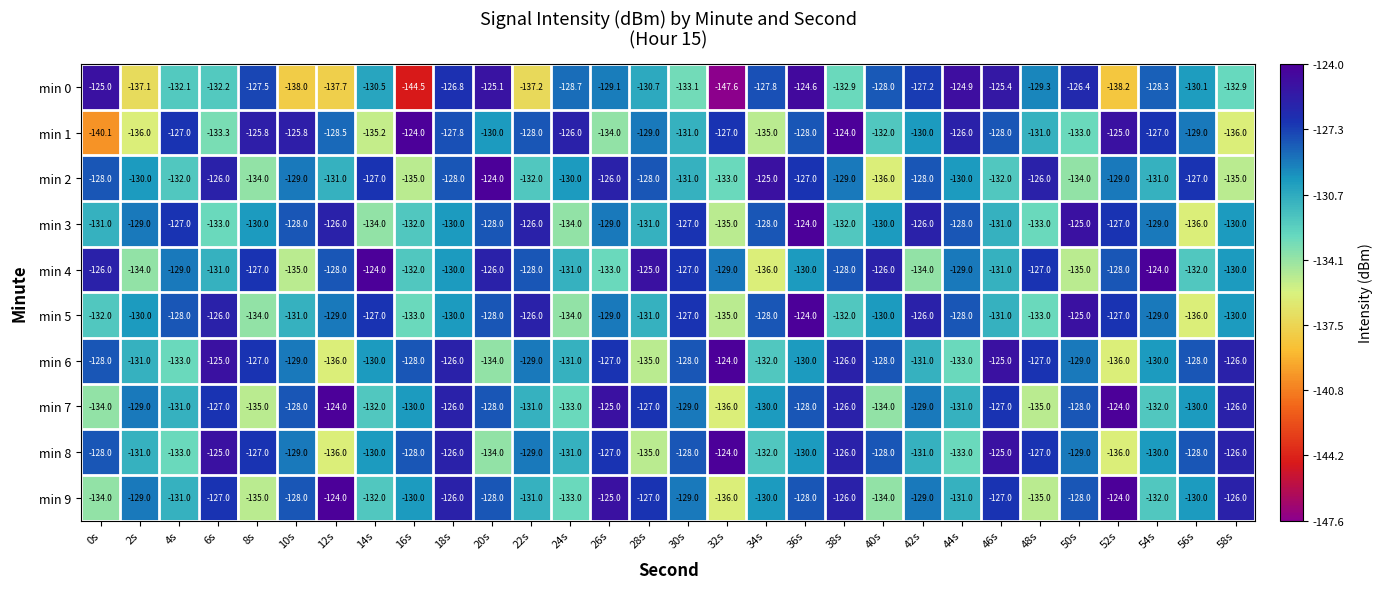

What is the sum of all min 0 values?

-3938.9